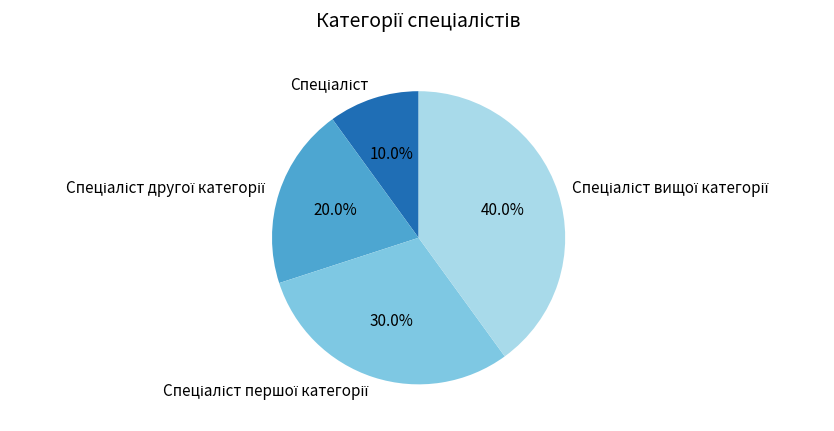

Does any single category account for the majority?

No